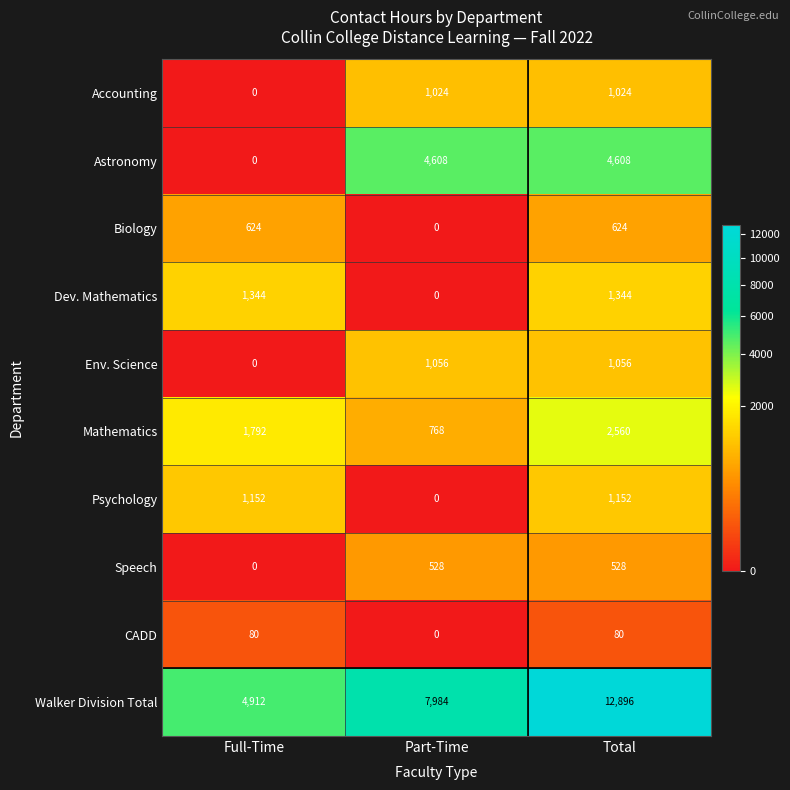

Which series has the widest spread of values?

Walker Division Total